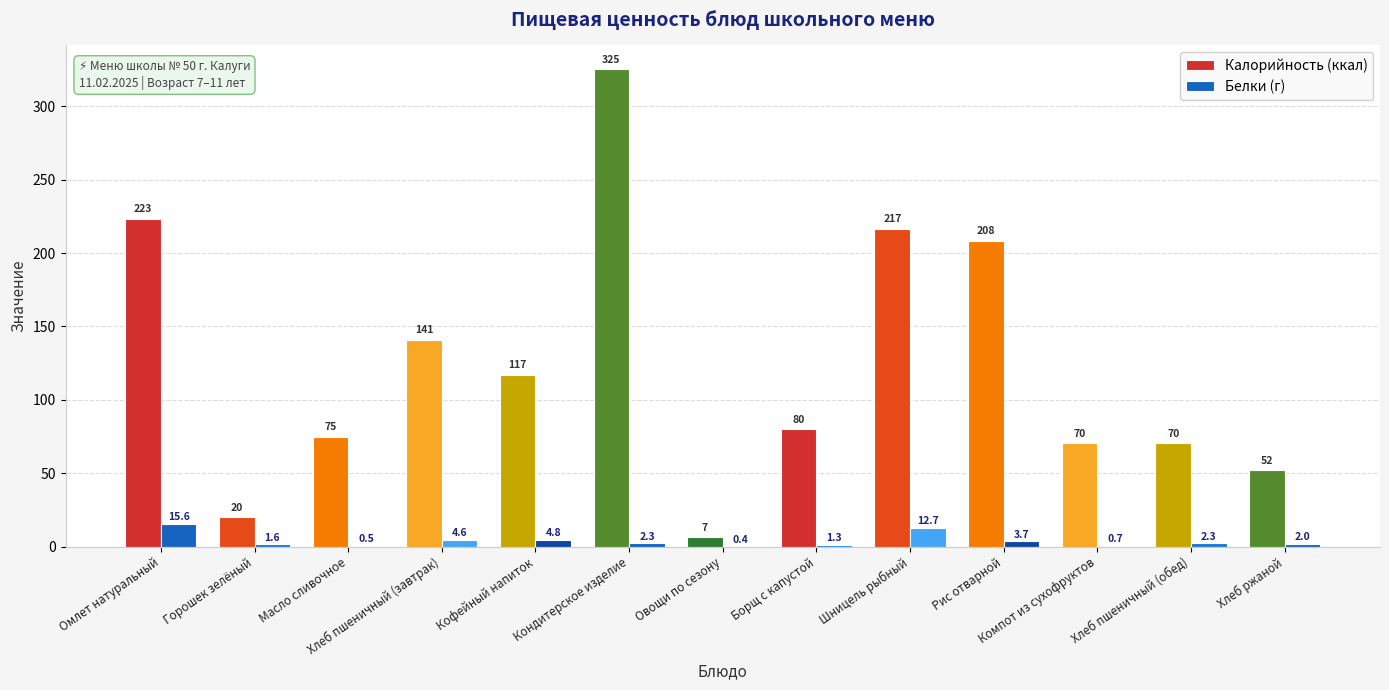

Are the bars grouped side by side (vs. stacked)?

Yes